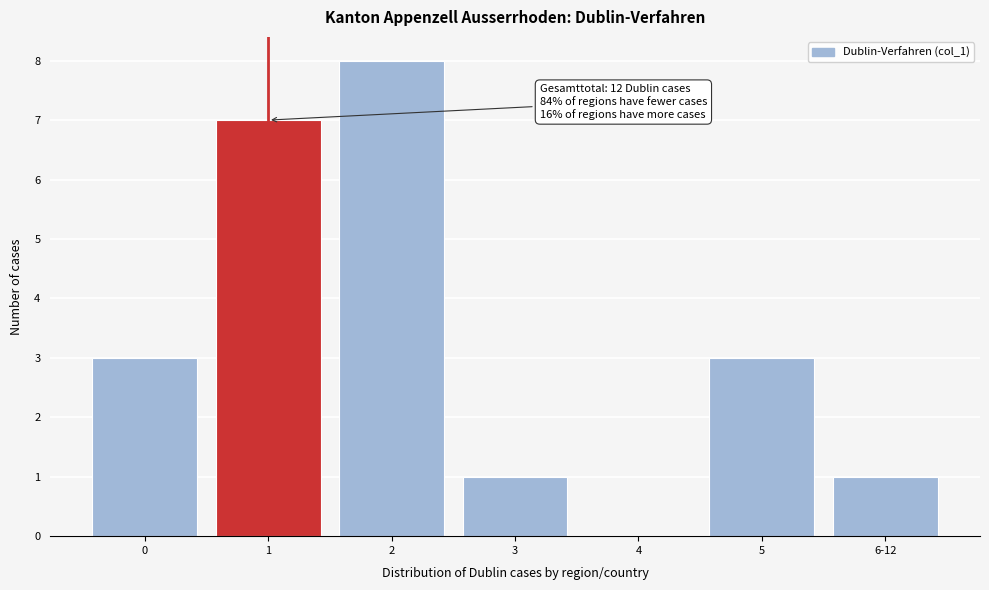

Reading right to left, extract all data points from this chart.

6-12=1	5=3	4=0	3=1	2=8	1=7	0=3